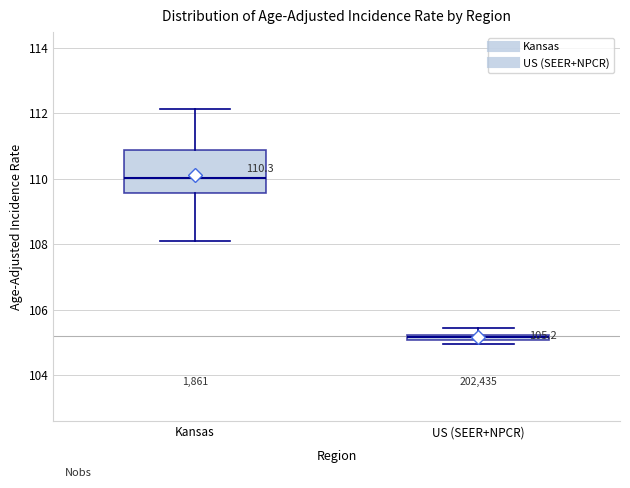

Which box has the highest median line?

Kansas